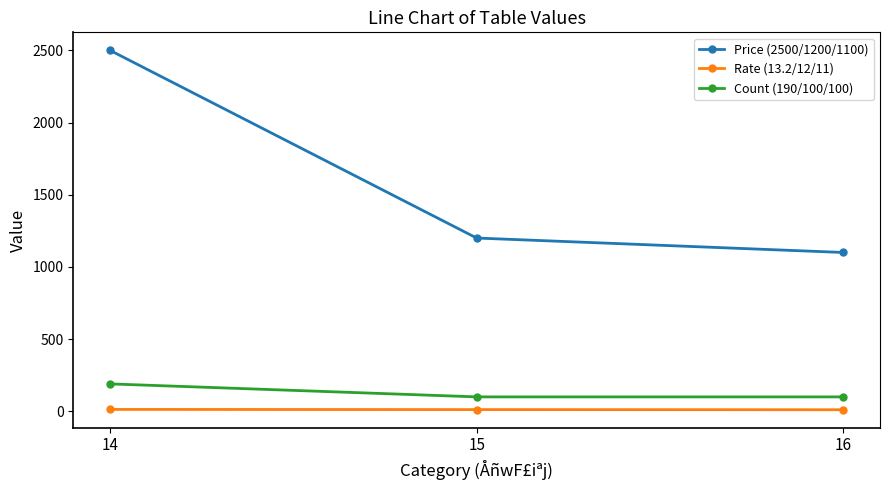

Is the value of Count (190/100/100) at 15 greater than the value of Rate (13.2/12/11) at 16?

Yes